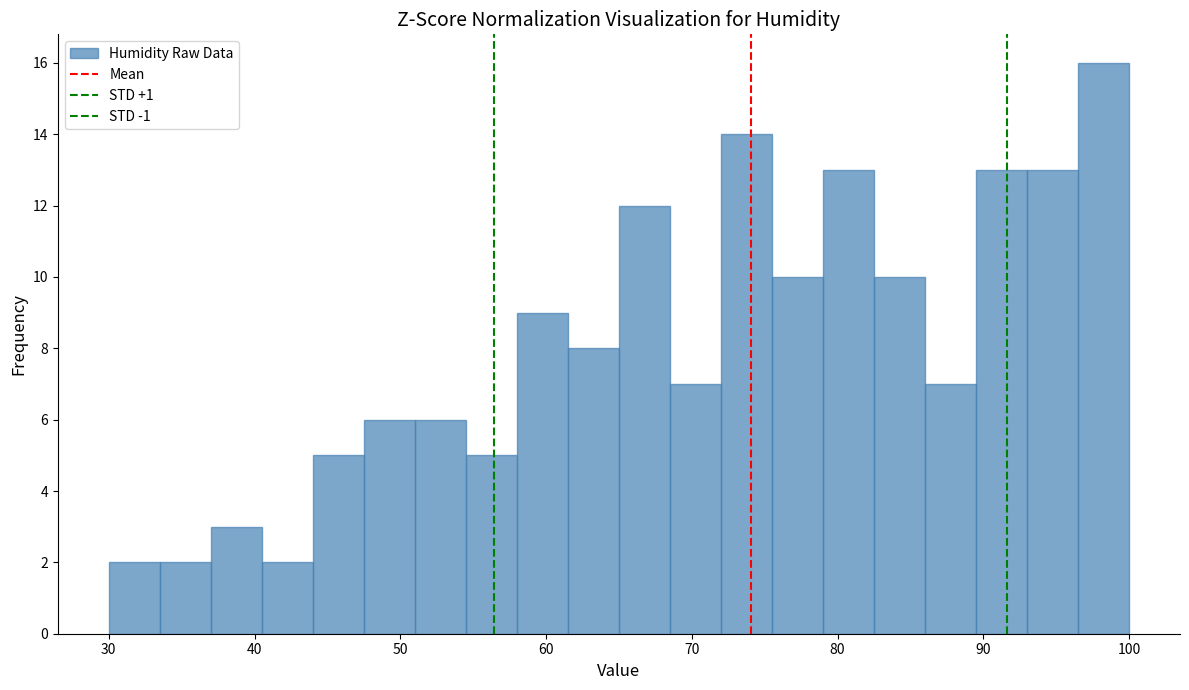

Read against the x-axis, roughly where is the centre of the tallest bar?

98